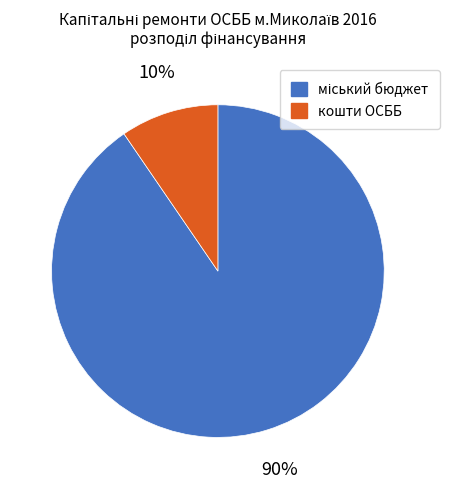

To the nearest percent, what is the average slice percentage?

50%